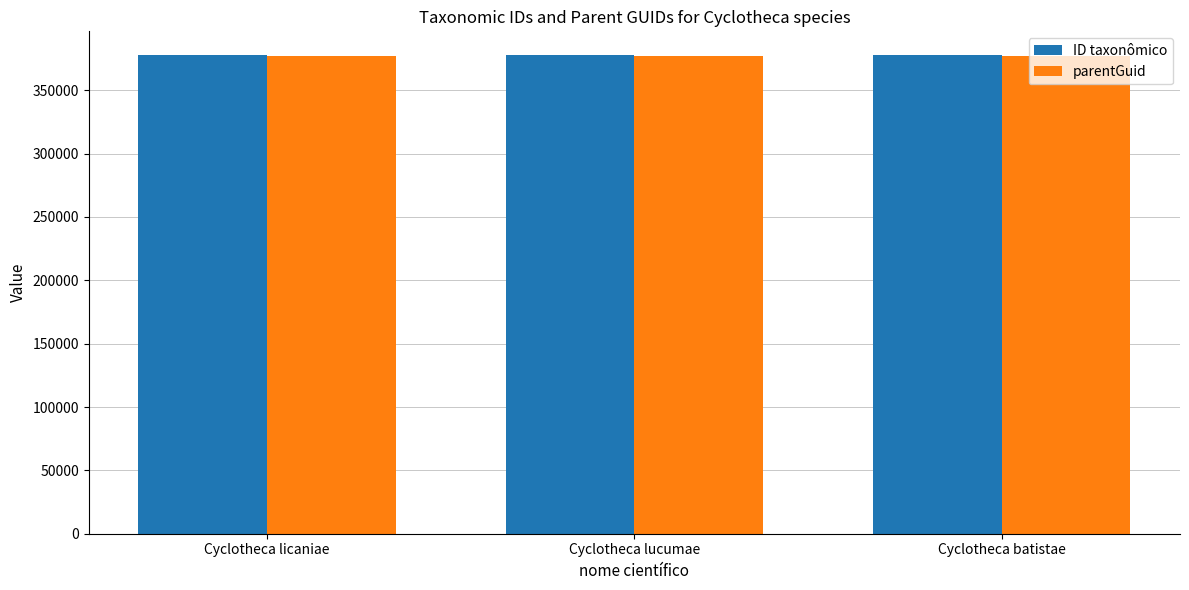

Count the ID taxonômico values in the range 377587 to 377593.

3